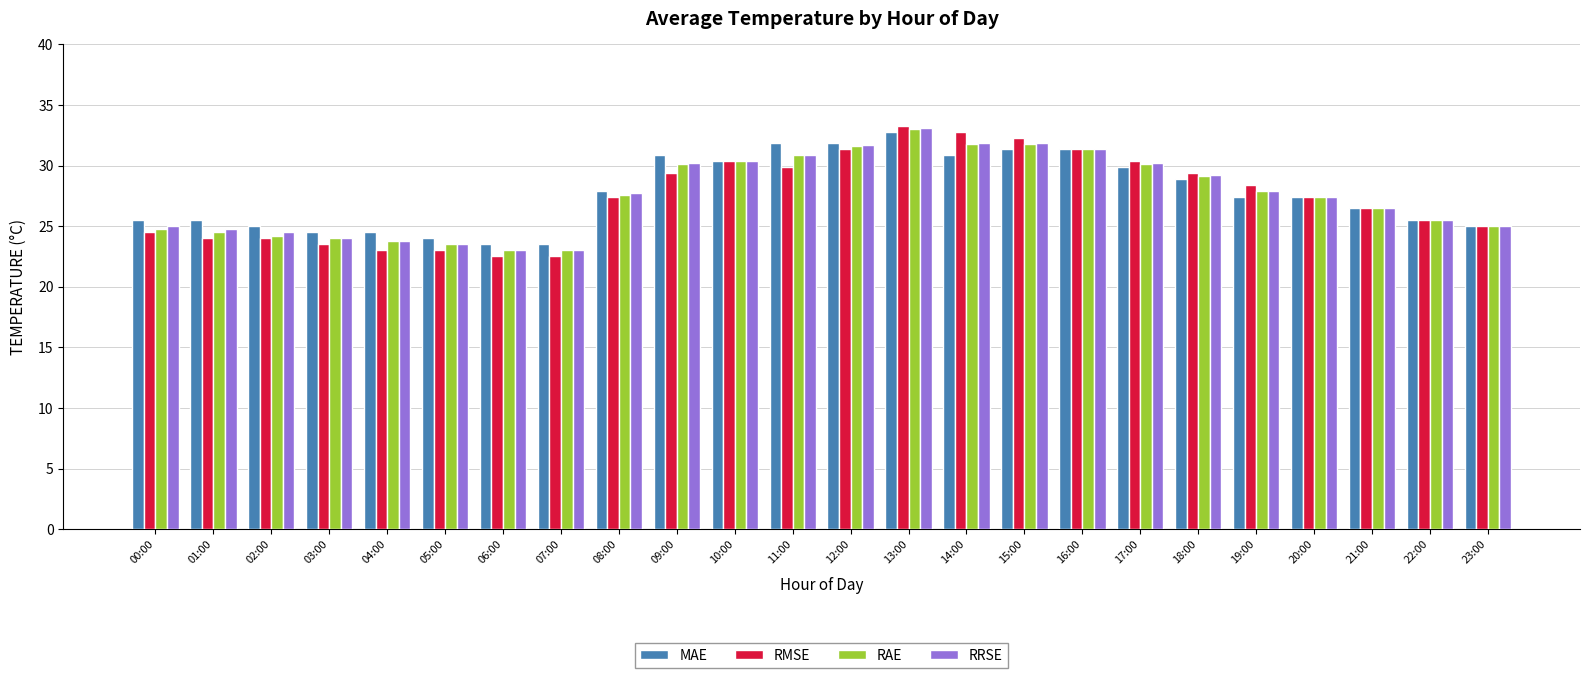

At which label does RRSE reach its peak?

13:00